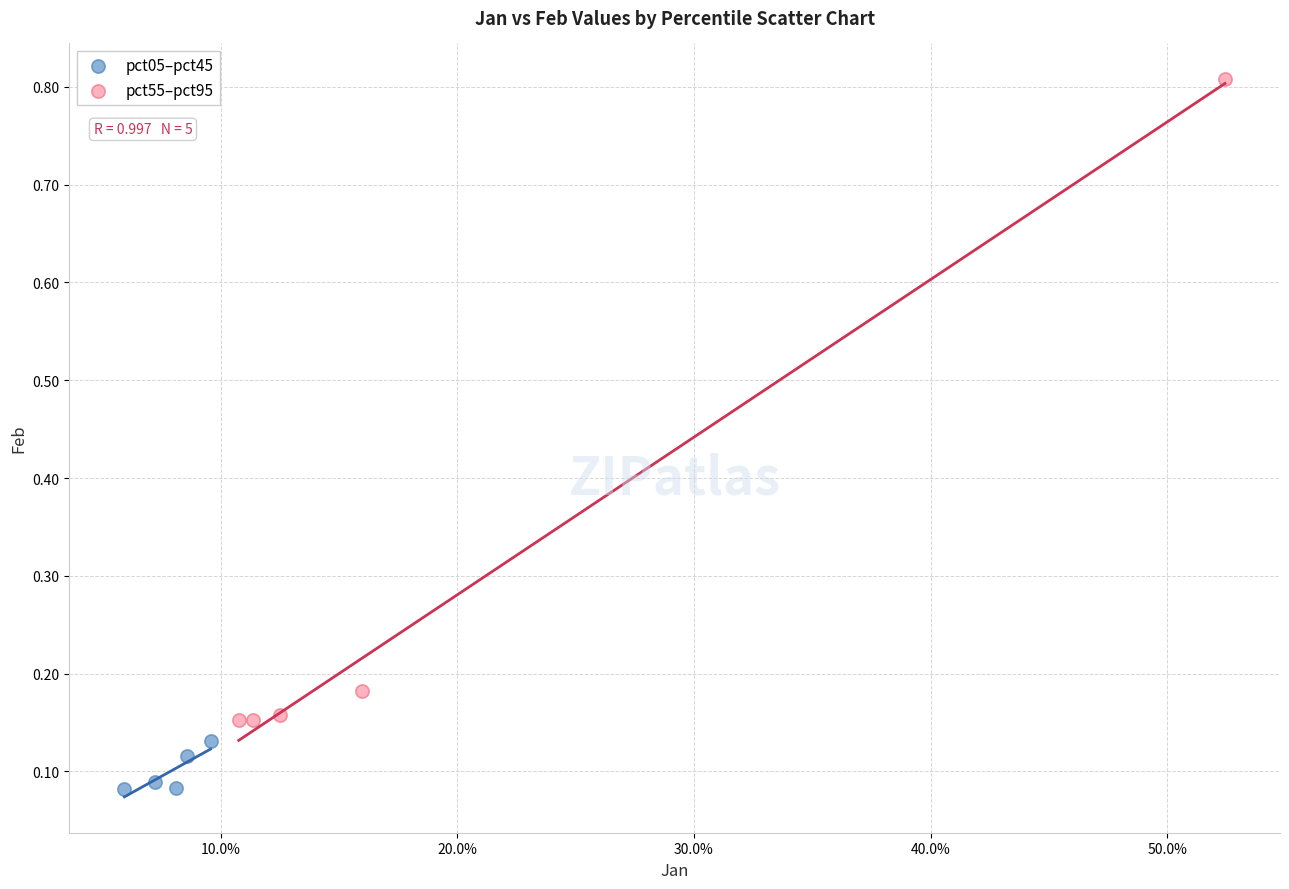

What are all the series names shown in the legend?

pct05–pct45, pct55–pct95